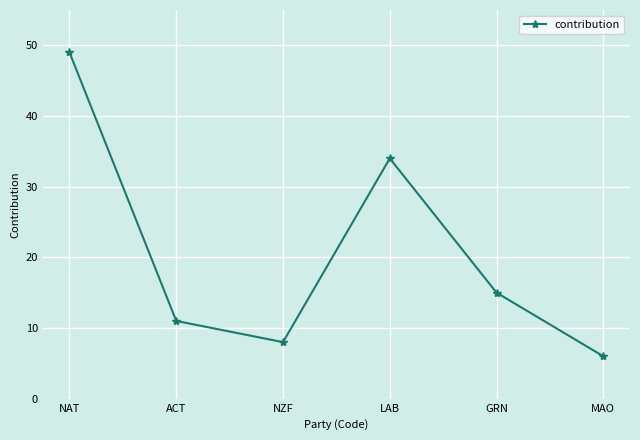

True or false: the data shows 49 at NAT.

True